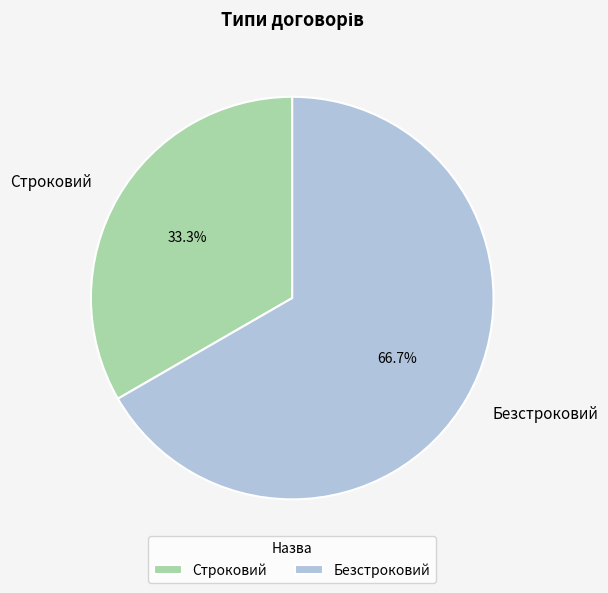

What is the majority slice?

Безстроковий